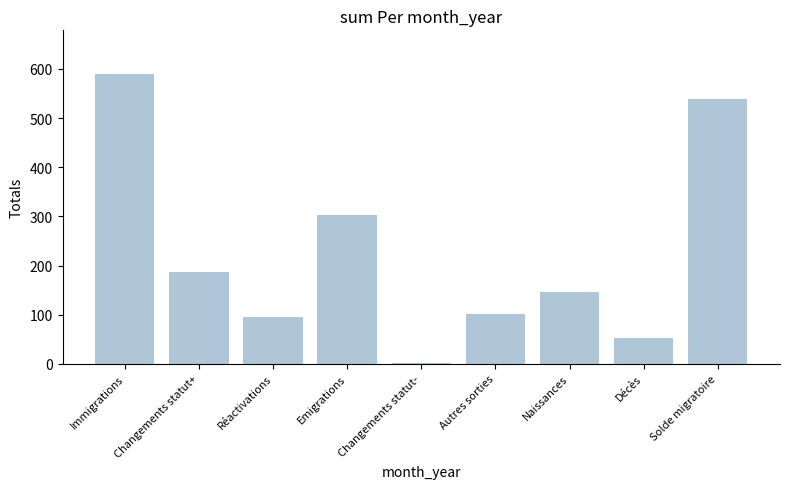

What is the approximate value at Autres sorties, to the nearest 10?

100